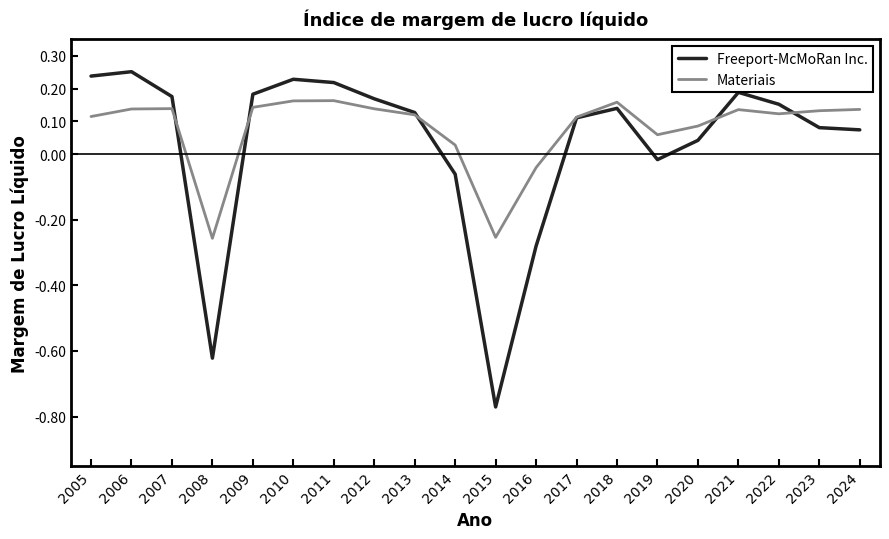

How many lines are shown in the chart?

2